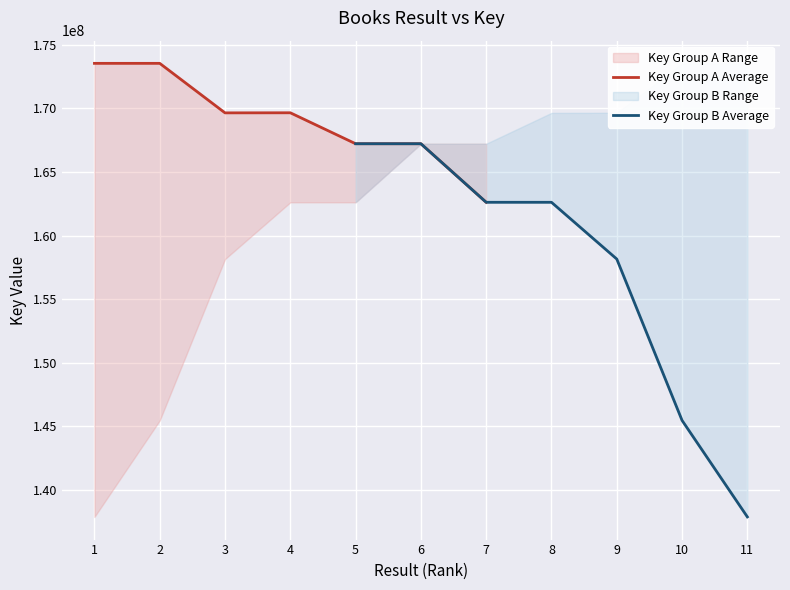

The value of Key Group A Average at 3 is 169653048. True or false?

True